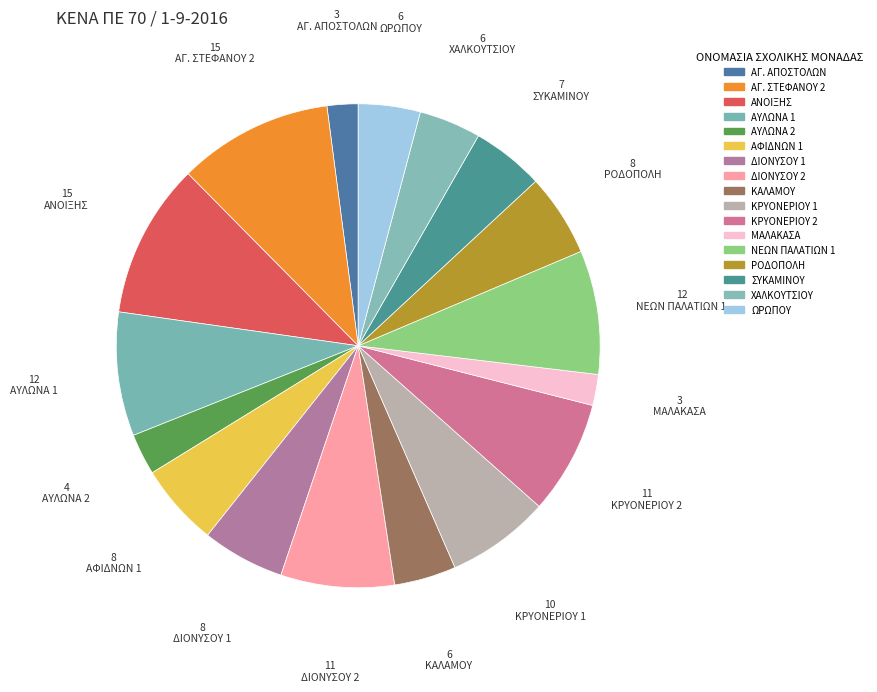

To the nearest percent, what percentage of the pie is ΔΙΟΝΥΣΟΥ 1?

6%